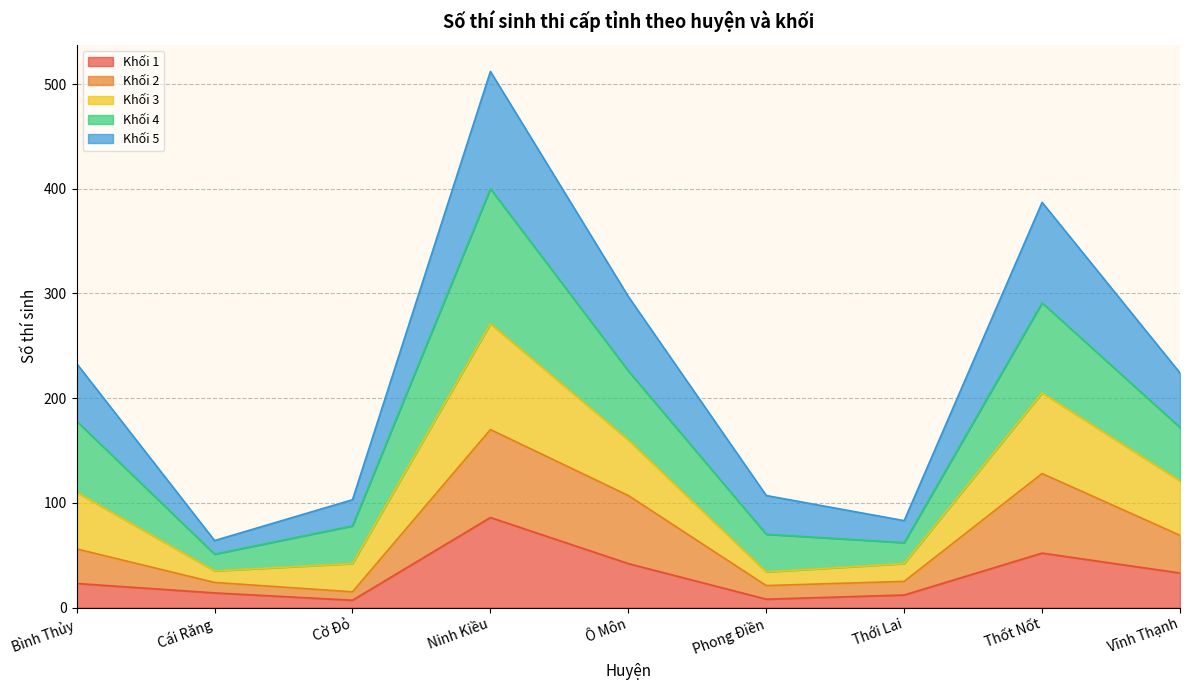

True or false: Khối 4 and Khối 1 intersect in this chart.

False